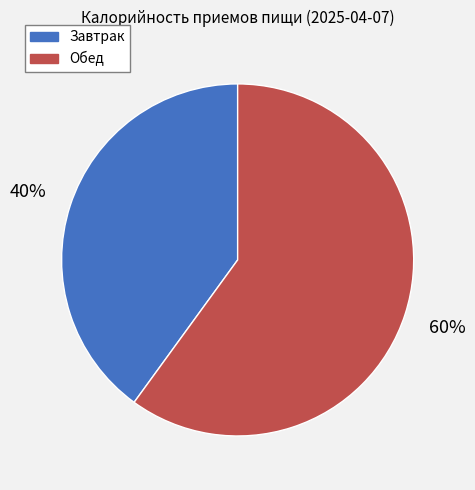

Is Обед the majority of the pie?

Yes